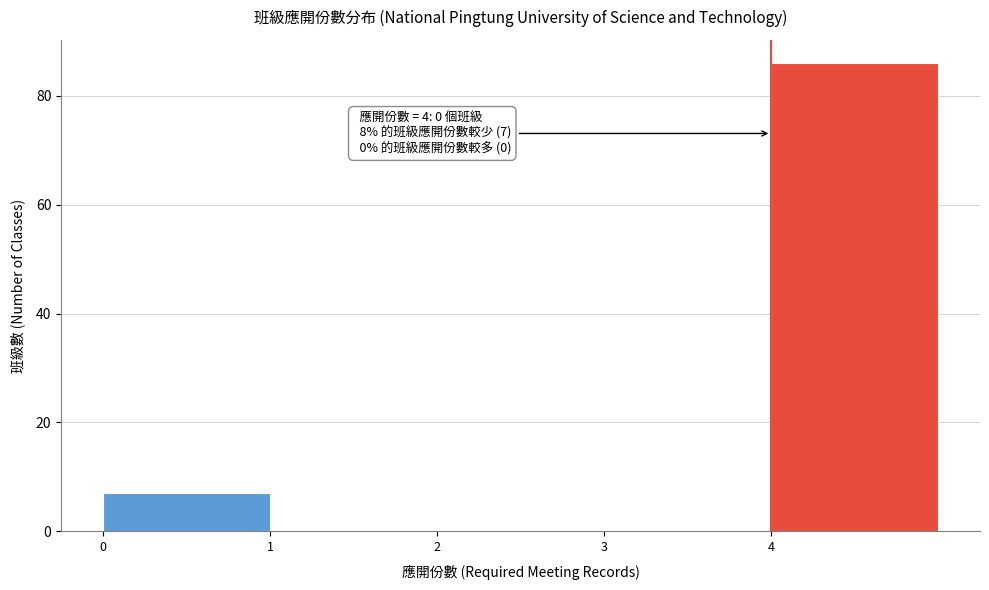

Over which range of the x-axis is the bar tallest?

4 to 5